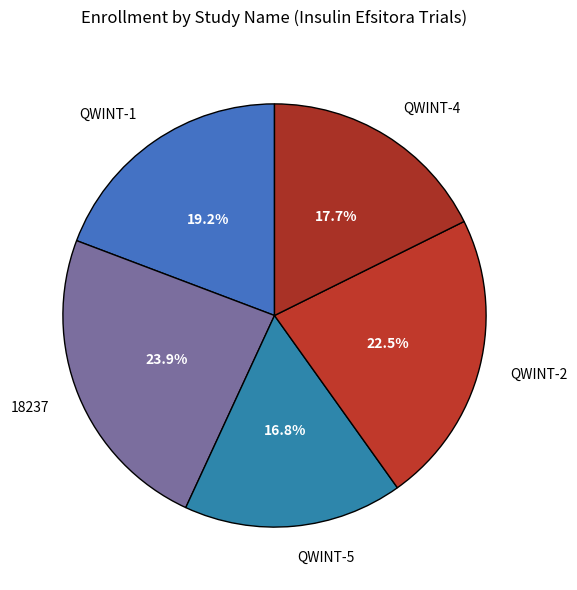

Does QWINT-1 represent more than half of the total?

No